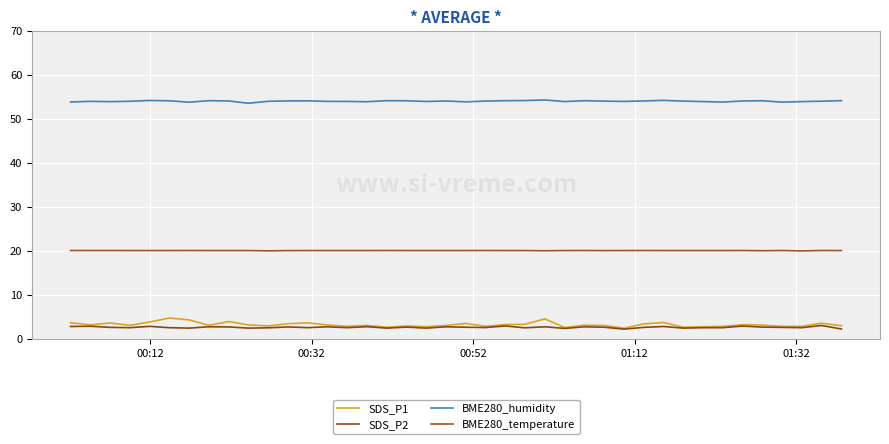

True or false: BME280_temperature and BME280_humidity intersect in this chart.

False